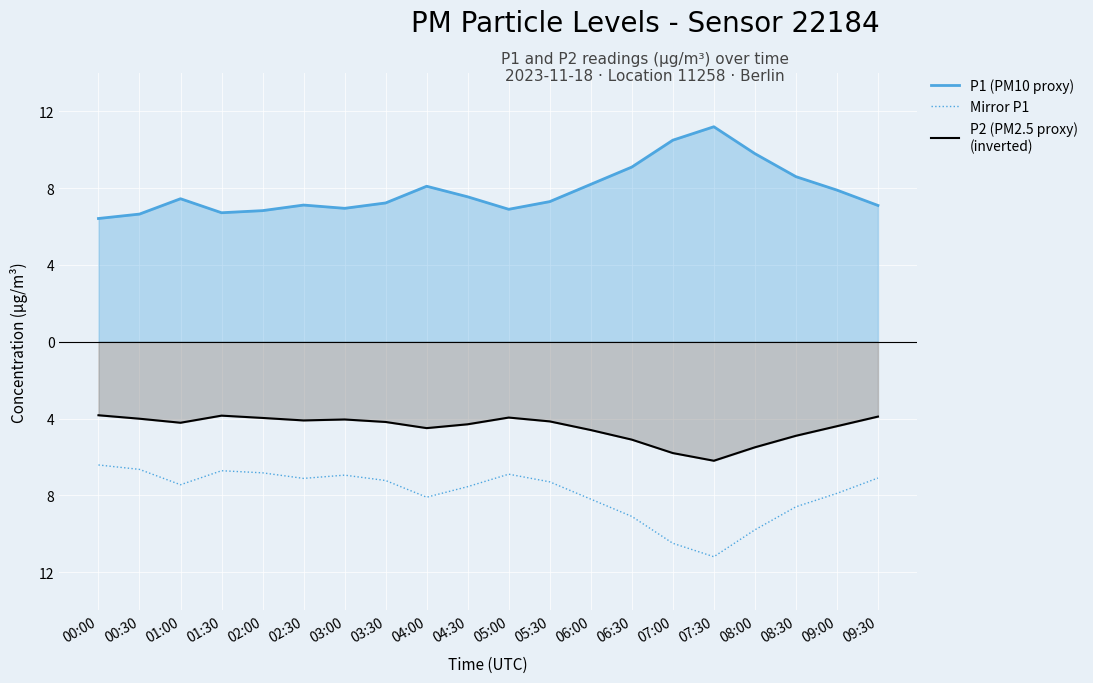

True or false: P1 (PM10 proxy) has a value of 13.6 at 06:00.

False